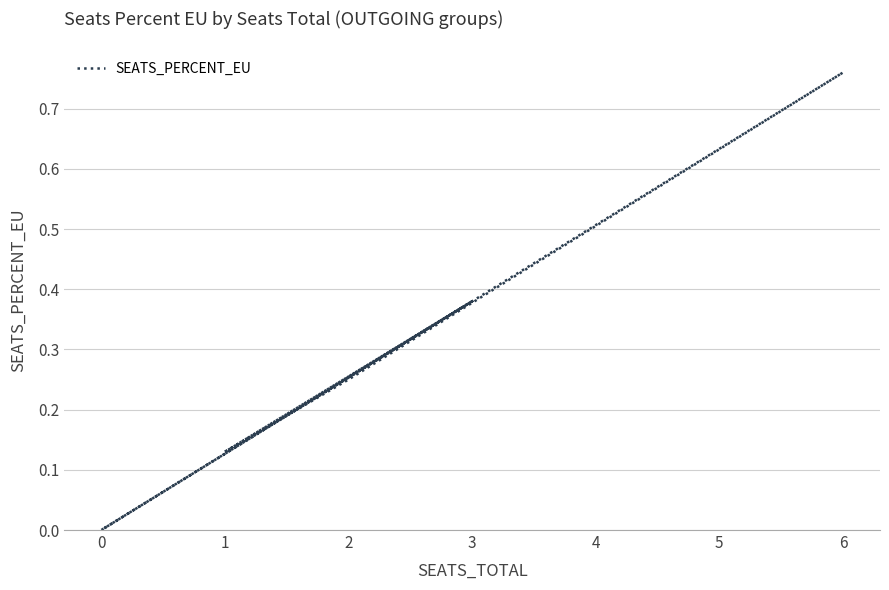

How many distinct data groups are displayed?

1